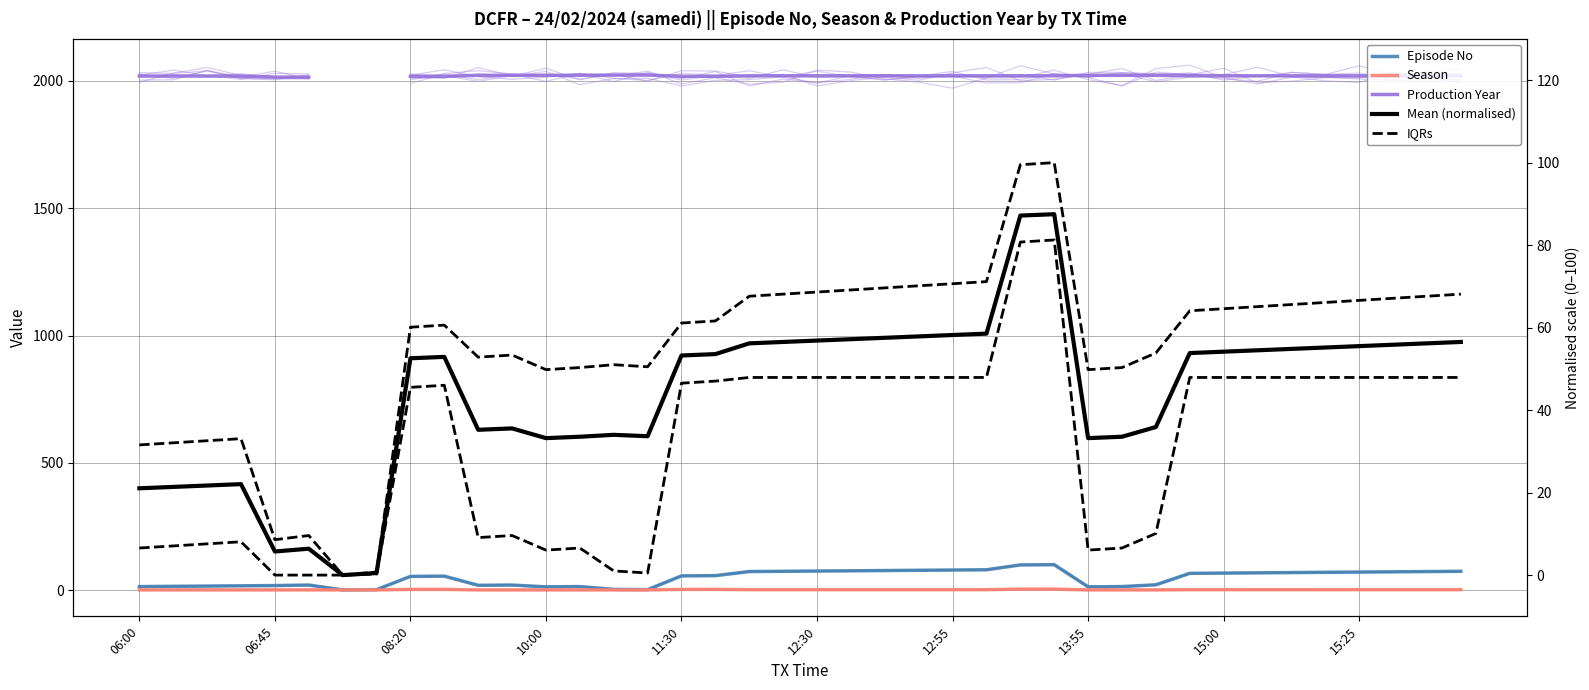

At 33, list the series in order from largest to smallest.

Production Year, Episode No, Mean (normalised), IQRs, Season